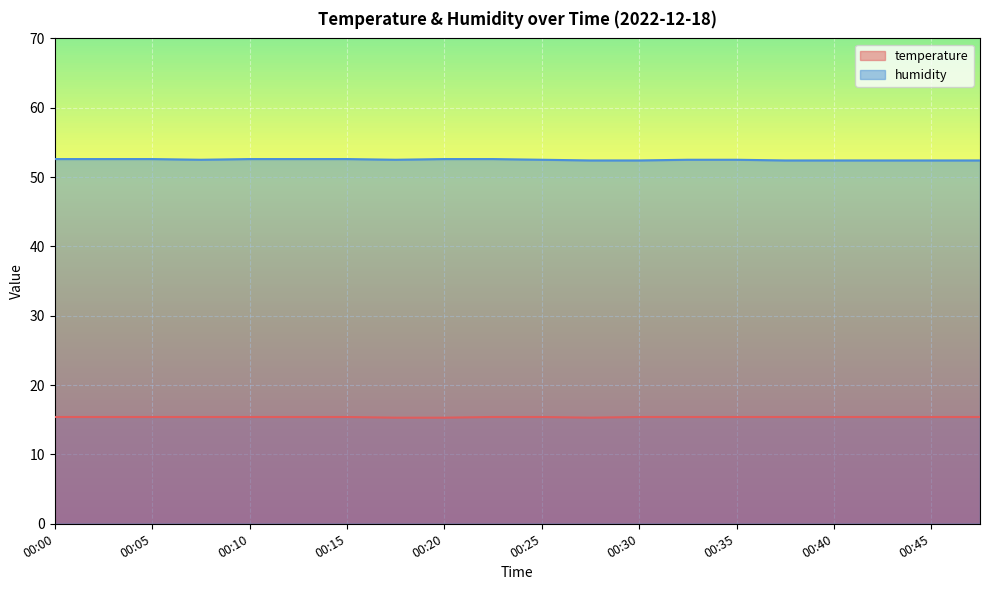

List the labels in order of humidity value, largest first.

00:00, 00:03, 00:05, 00:10, 00:13, 00:15, 00:20, 00:23, 00:08, 00:18, 00:25, 00:33, 00:35, 00:28, 00:30, 00:38, 00:40, 00:43, 00:45, 00:48